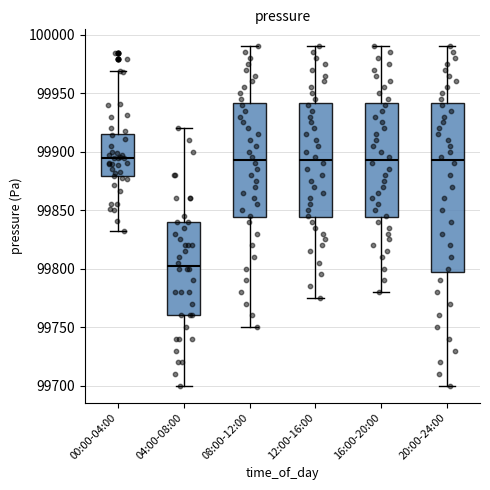

Which box's median line is the lowest?

04:00-08:00